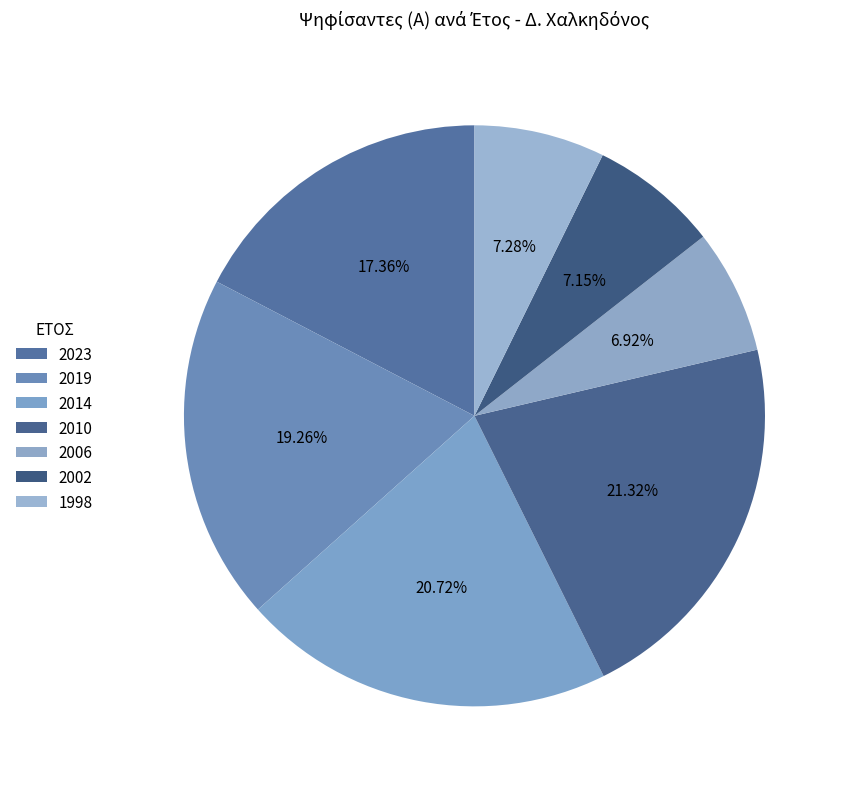

Count the number of slices in the pie.

7